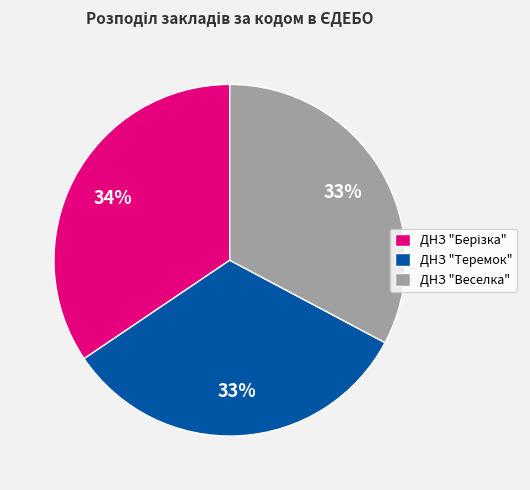

To the nearest percent, what is the average slice percentage?

33%